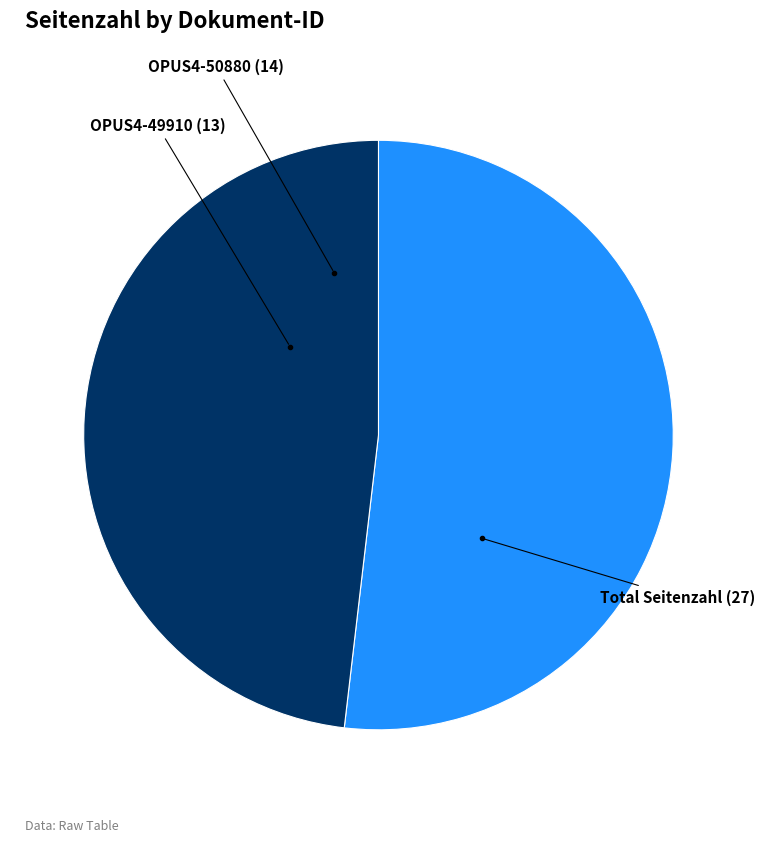

Is there a majority slice in this chart?

Yes